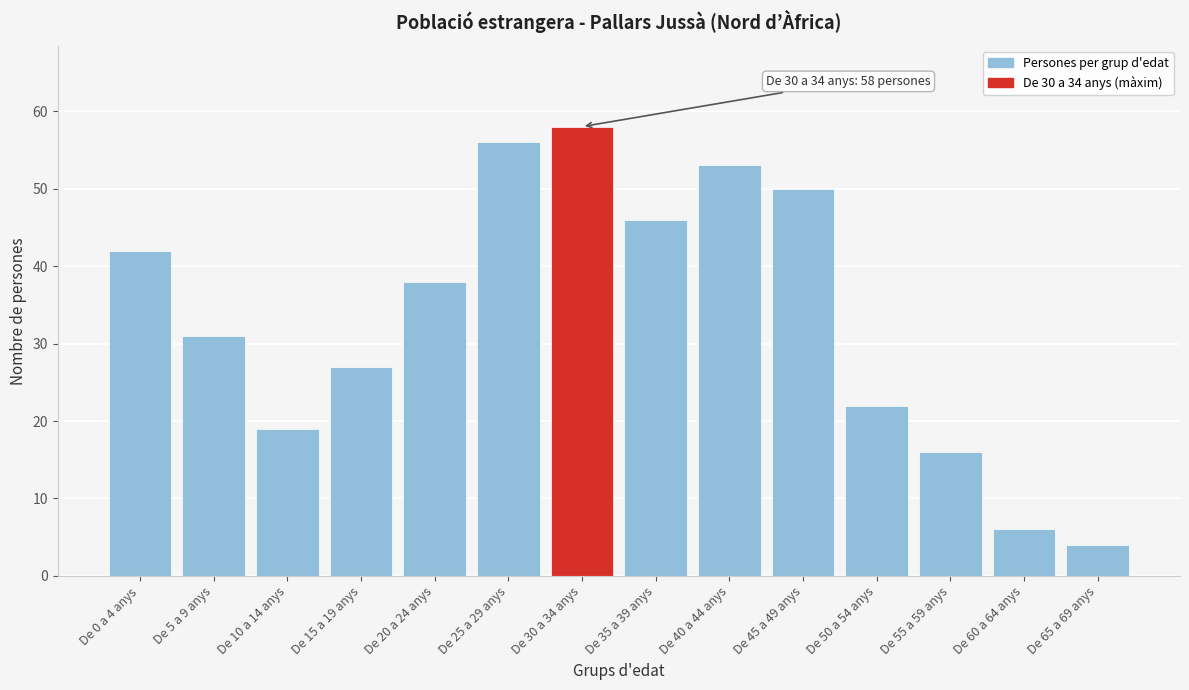

Reading left to right, extract all data points from this chart.

42	31	19	27	38	56	58	46	53	50	22	16	6	4